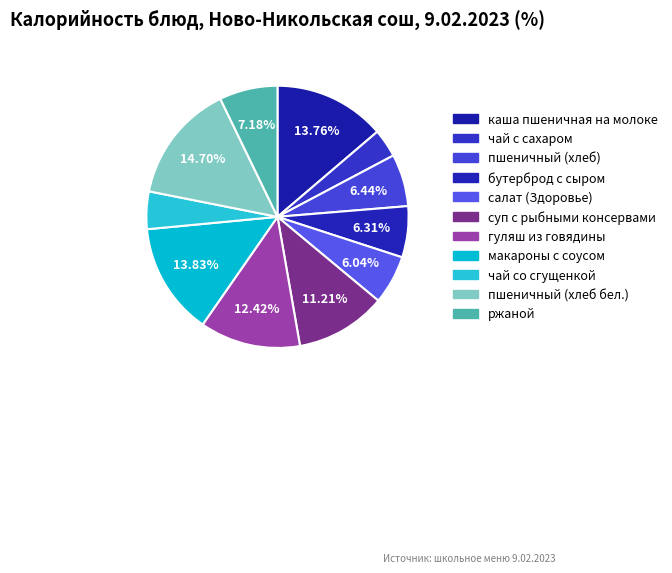

Is it true that каша пшеничная на молоке is 14% of the pie?

True